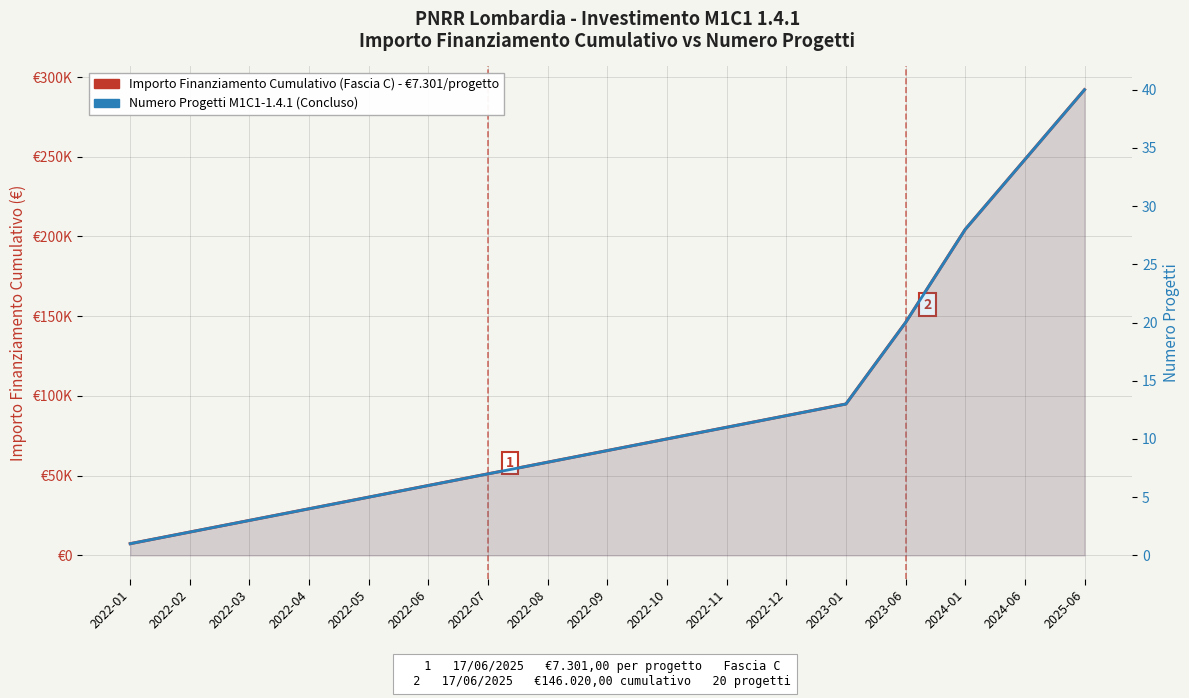

List the series in order of their overall mean, highest first.

Importo Finanziamento Cumulativo (Fascia C), Numero Progetti (Concluso)